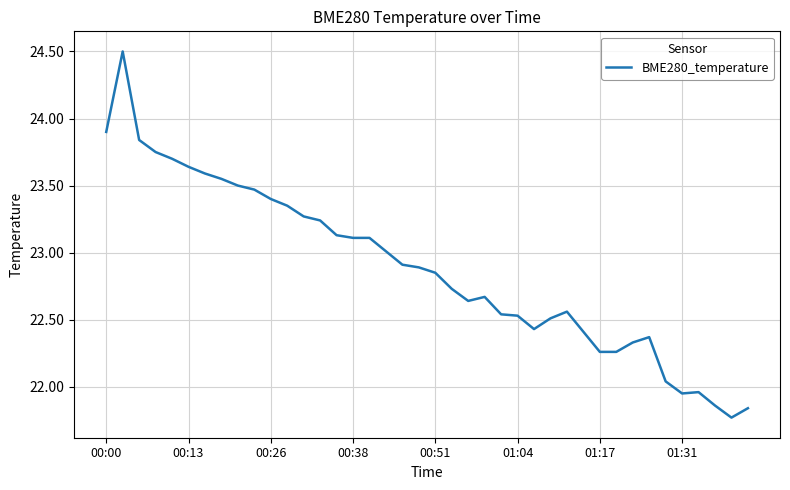

What is the maximum value shown in the chart?

24.5